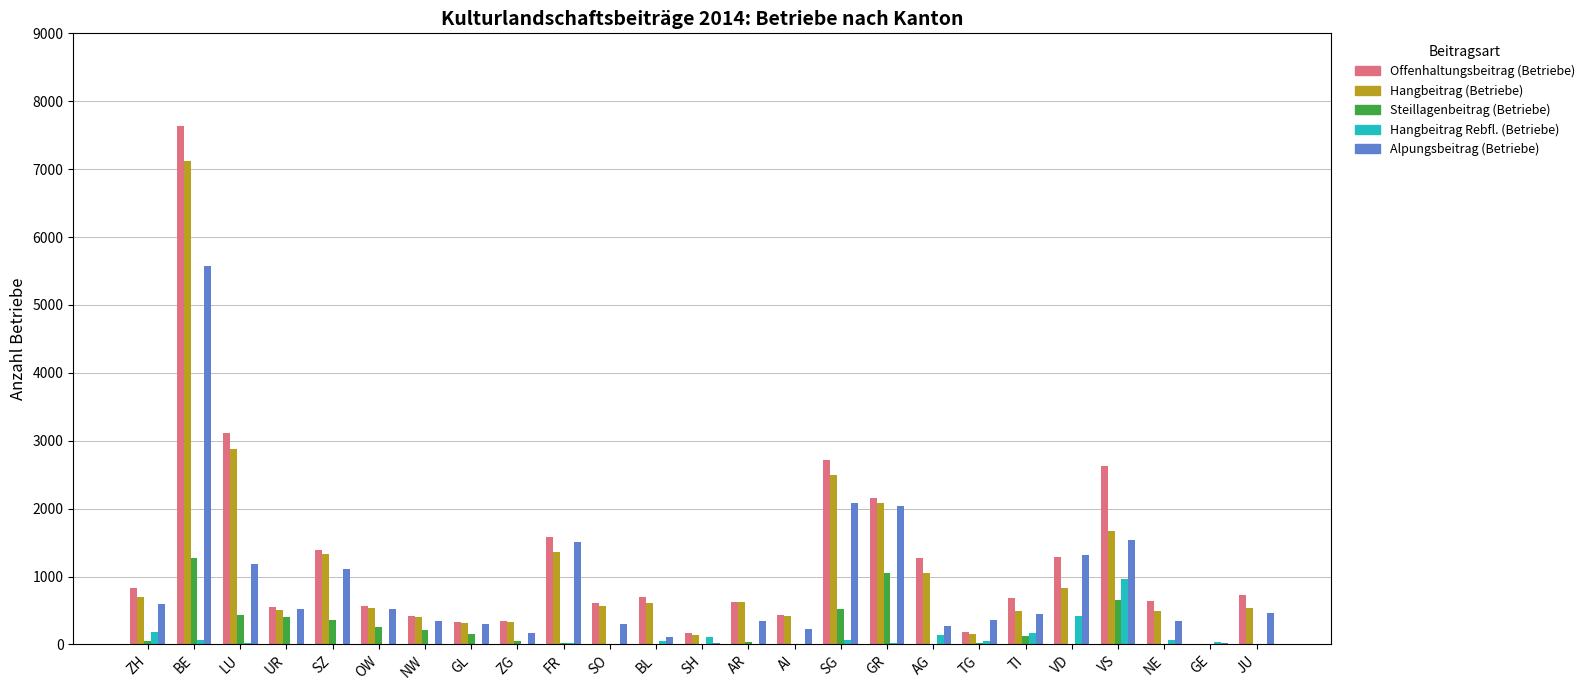

Is it true that Hangbeitrag (Betriebe) equals 2878 at LU?

True